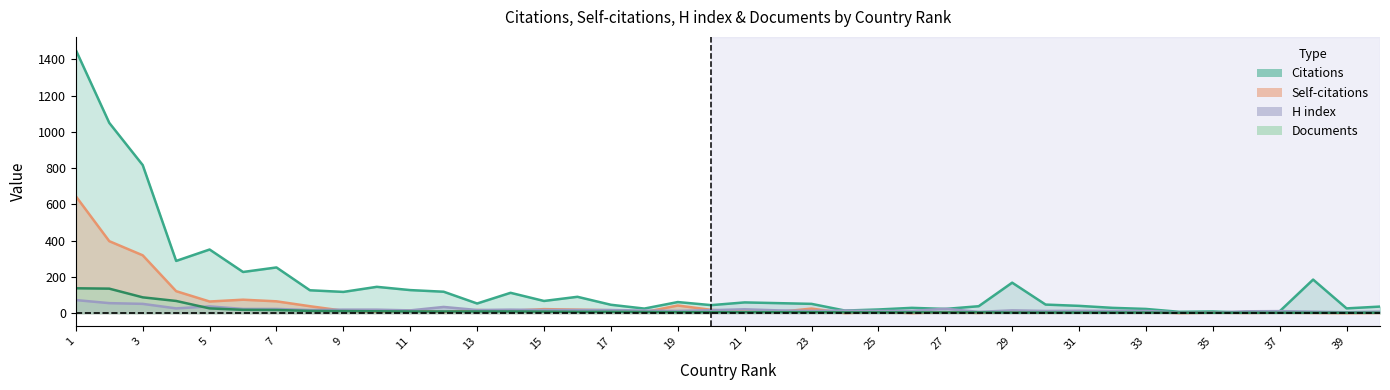

Which series changed the most between 24 and 33?

Citations